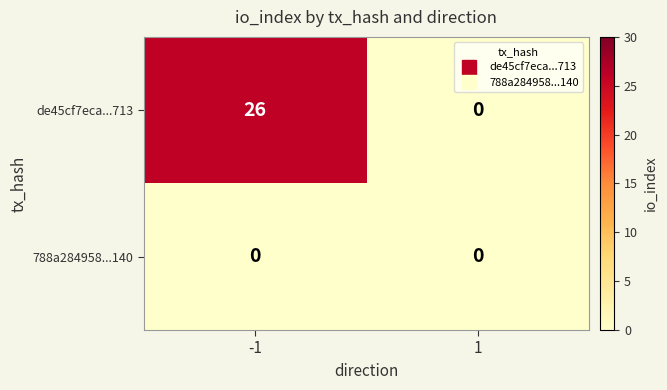

Reading right to left, what are all the values shown in this chart?

de45cf7eca...713: 0	26
788a284958...140: 0	0